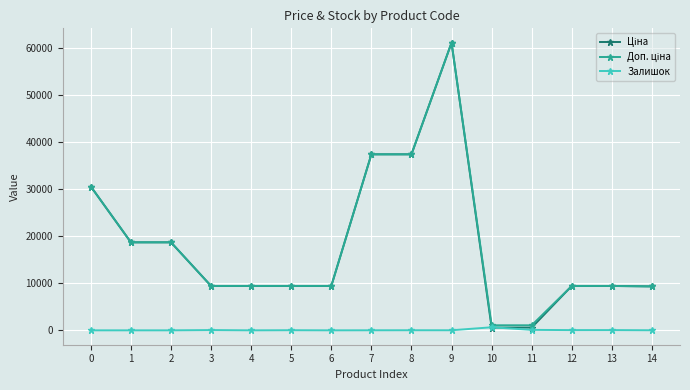

At which category is the sum across all series the highest?

9